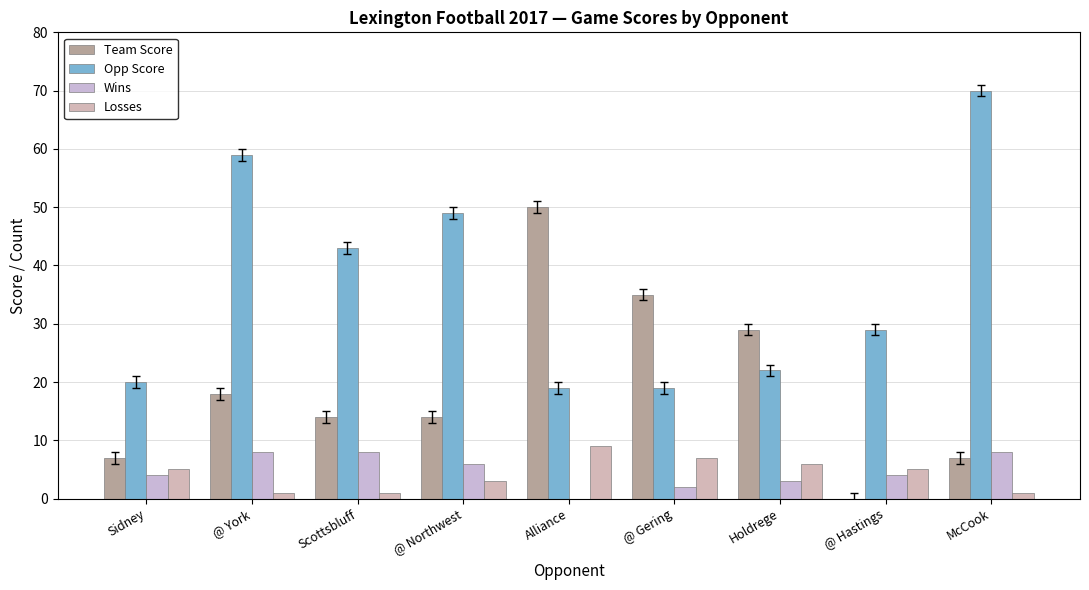

Rank the series at @ Hastings from lowest to highest value.

Team Score, Wins, Losses, Opp Score